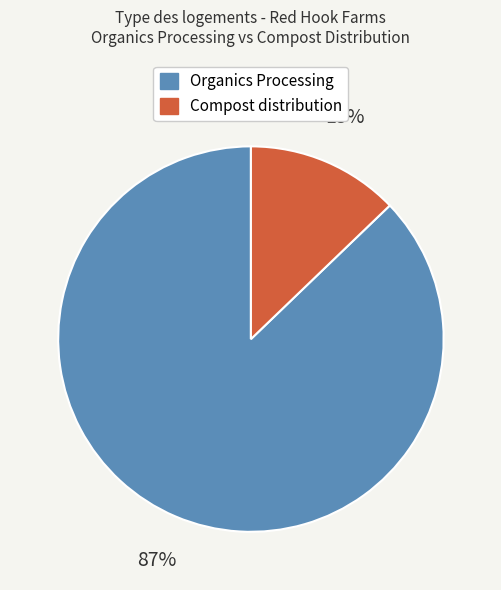

To the nearest percent, what is the difference between the largest and smallest slice percentages?

74%